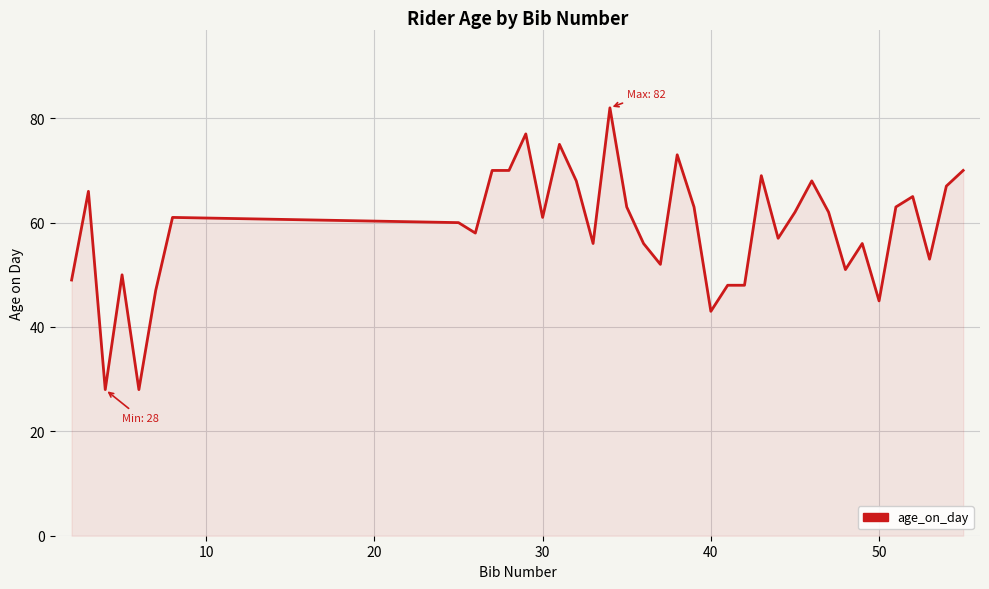

What is the greatest value displayed?

82